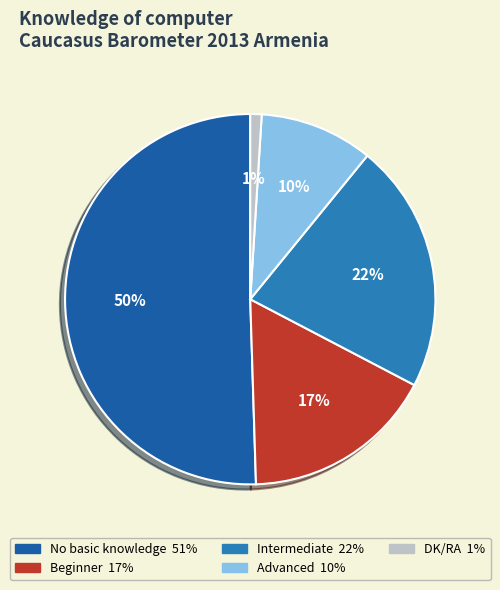

True or false: DK/RA accounts for 11% of the total.

False